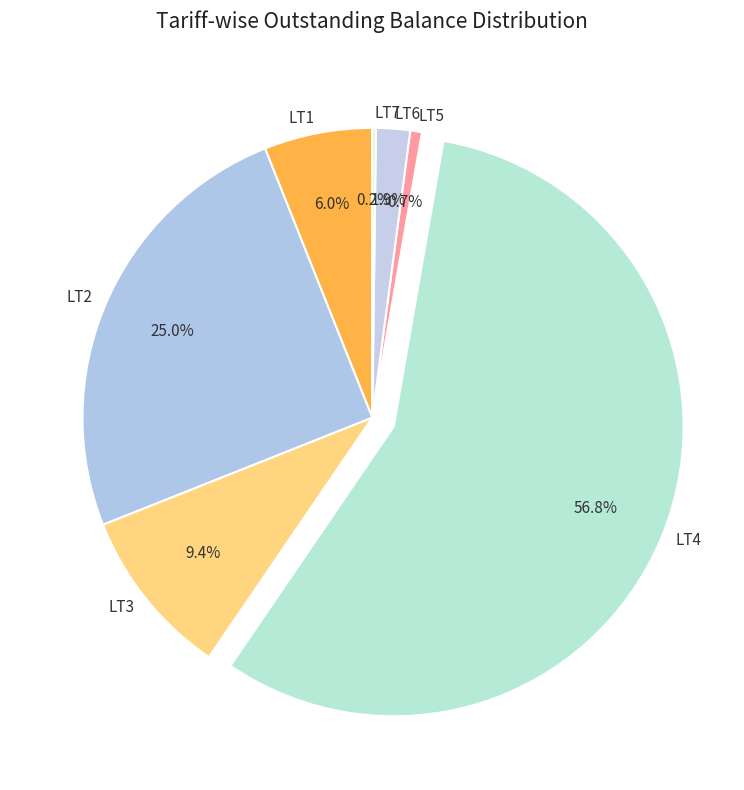

To the nearest percent, what is the combined percentage of LT1 and LT3?

15%